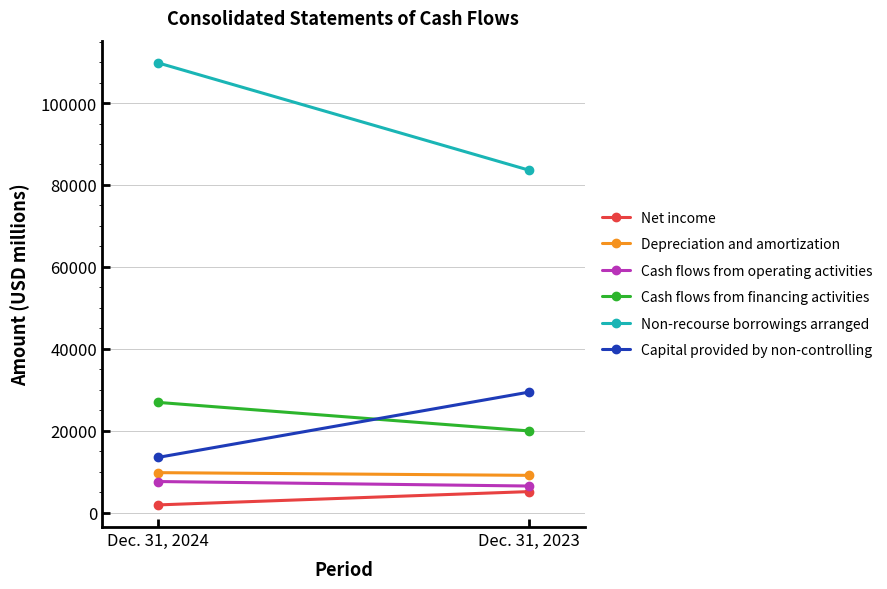

What is the spread (max minus min) of values at Dec. 31, 2024?

107991